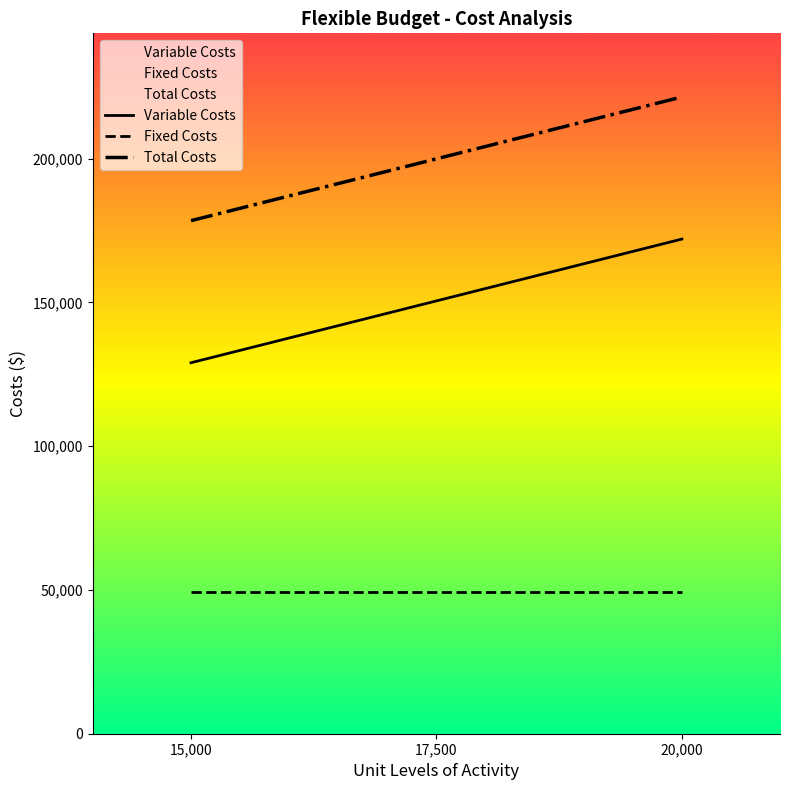

At 15,000, list the series in order from largest to smallest.

Total Costs, Variable Costs, Fixed Costs